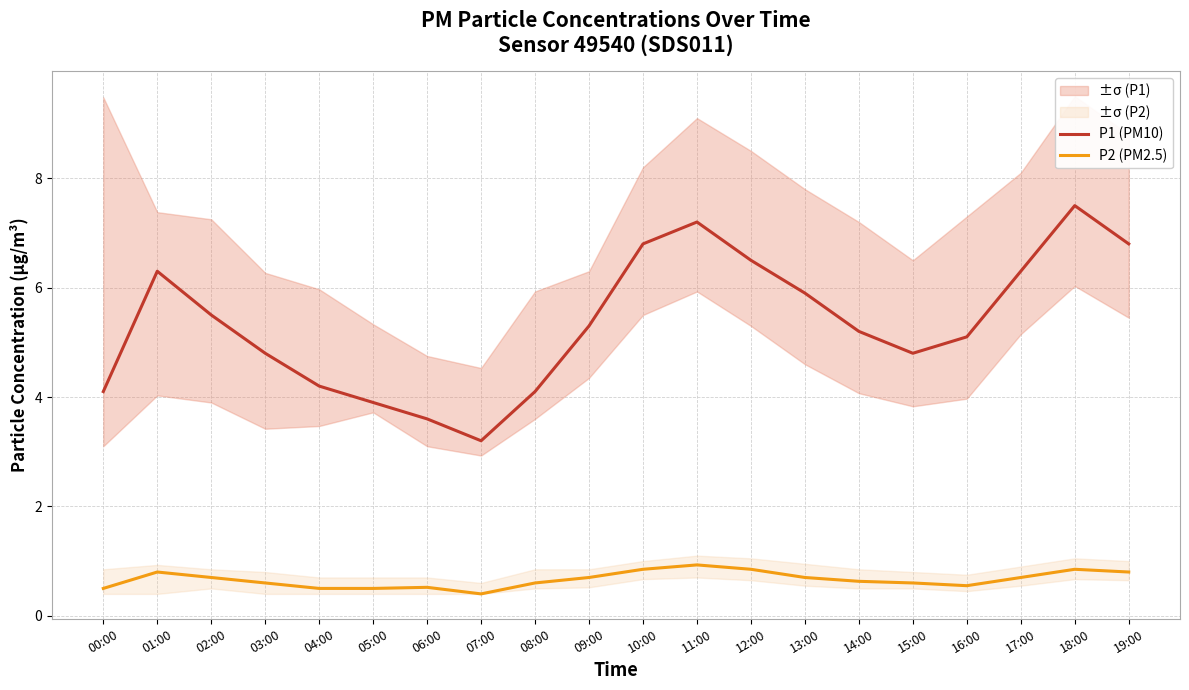

Rank the series by their average value, from lowest to highest.

P2 (PM2.5), P1 (PM10)